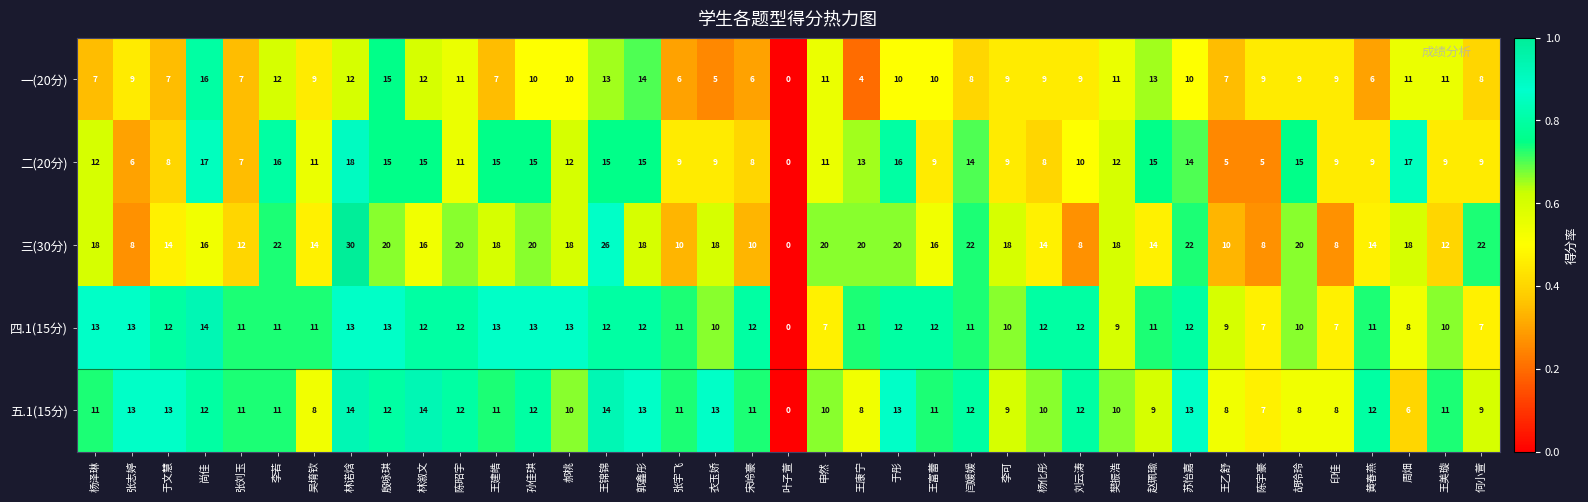

At which category is the sum across all series the highest?

林诺焓